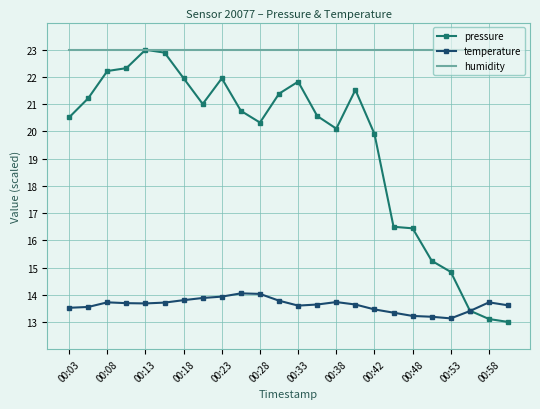

What is the maximum value for pressure?

23.0